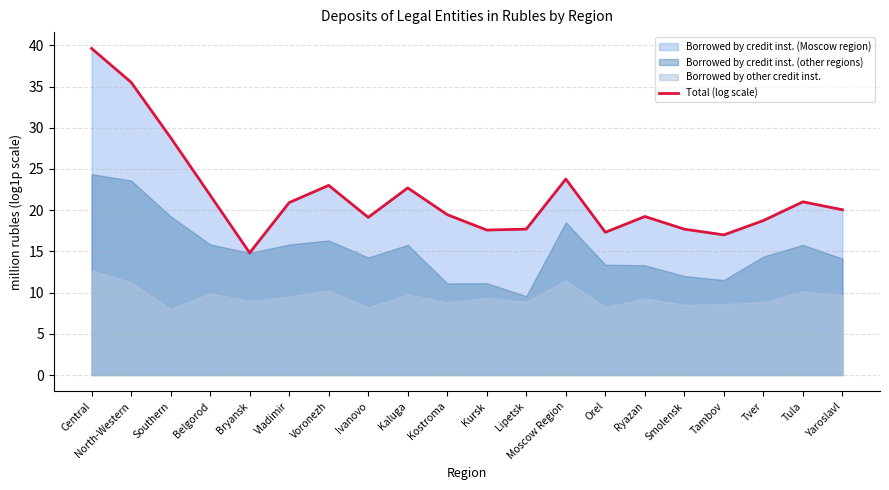

At which category does the data reach its first local peak?

Voronezh